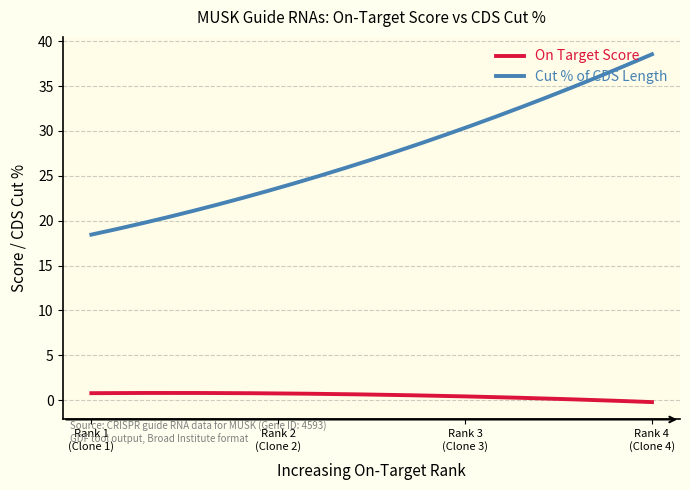

List the series in order of their peak value, highest first.

Cut % of CDS Length, On Target Score